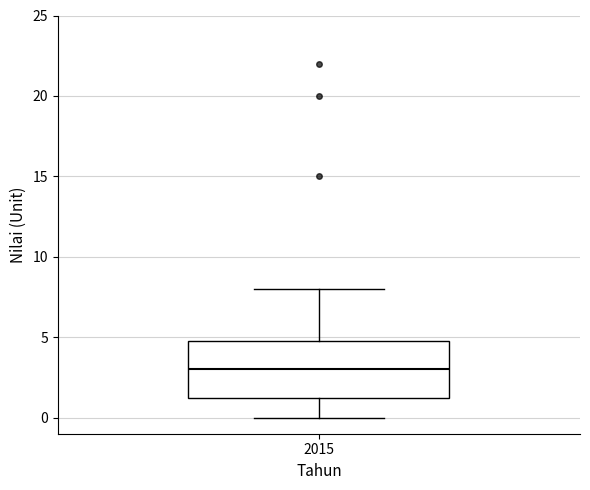

Where is the lower edge of the box at x = 2015 on the y-axis? The values are not printed on the chart, so give them approximately, as read against the axis.

1.5